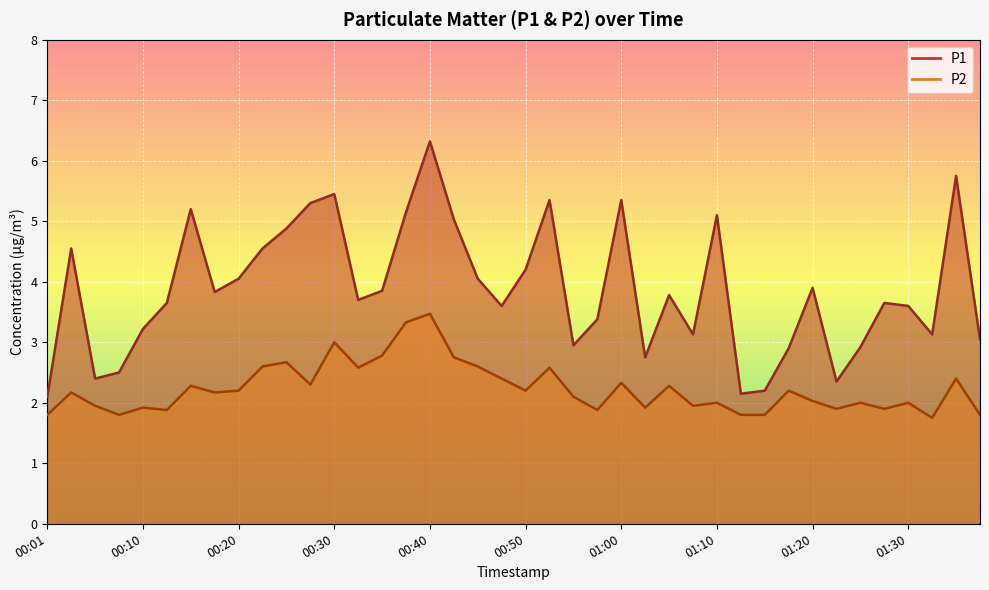

At which category is the sum across all series the highest?

00:40